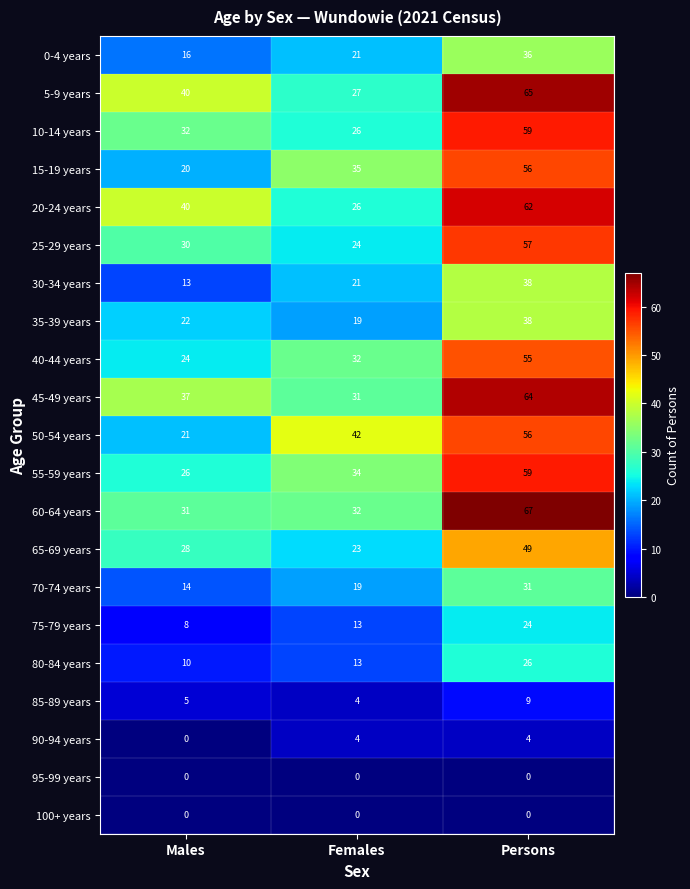

Is the value of 45-49 years at Males greater than the value of 80-84 years at Persons?

Yes